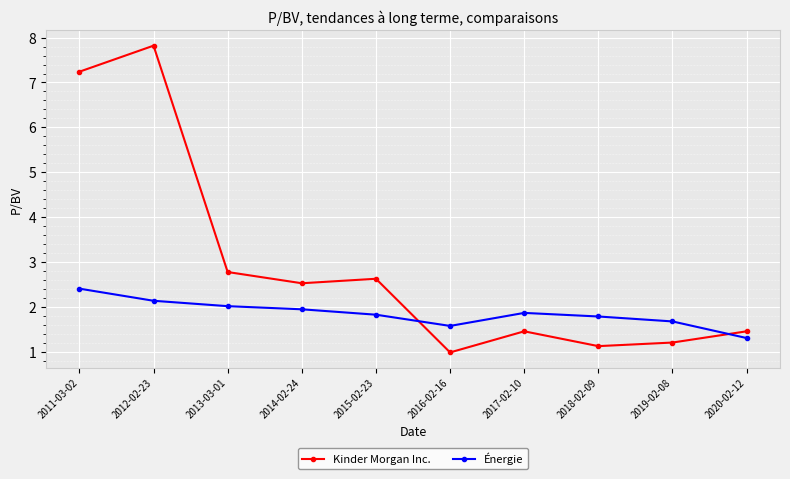

Rank the series at 2016-02-16 from lowest to highest value.

Kinder Morgan Inc., Énergie